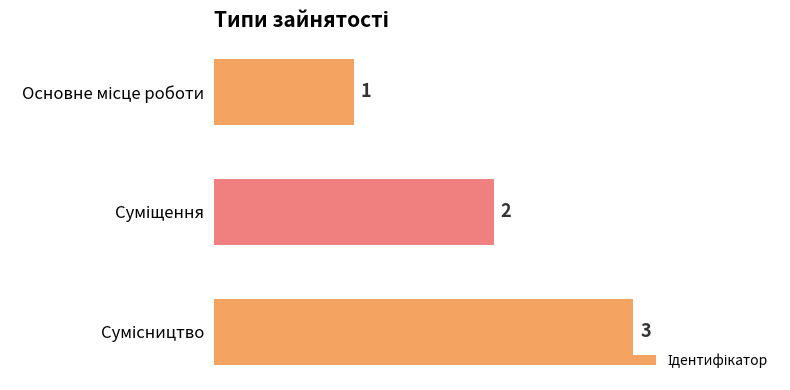

What is the sum of all values?

6